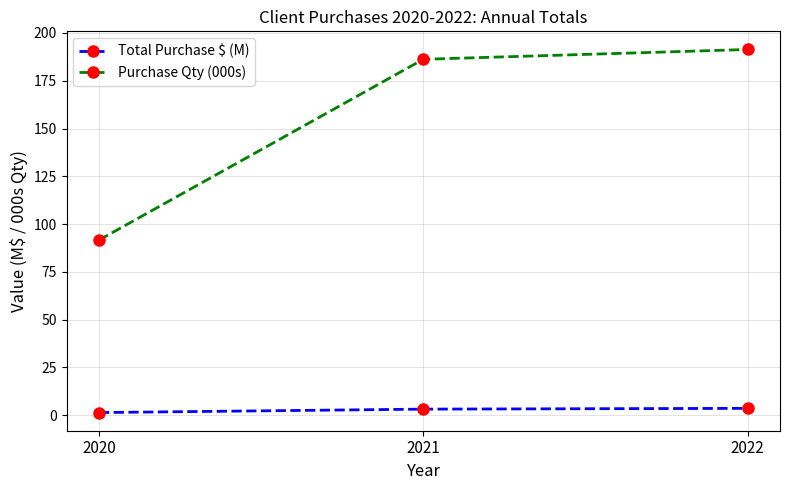

How many values in the Purchase Qty (000s) series are below 186?

1